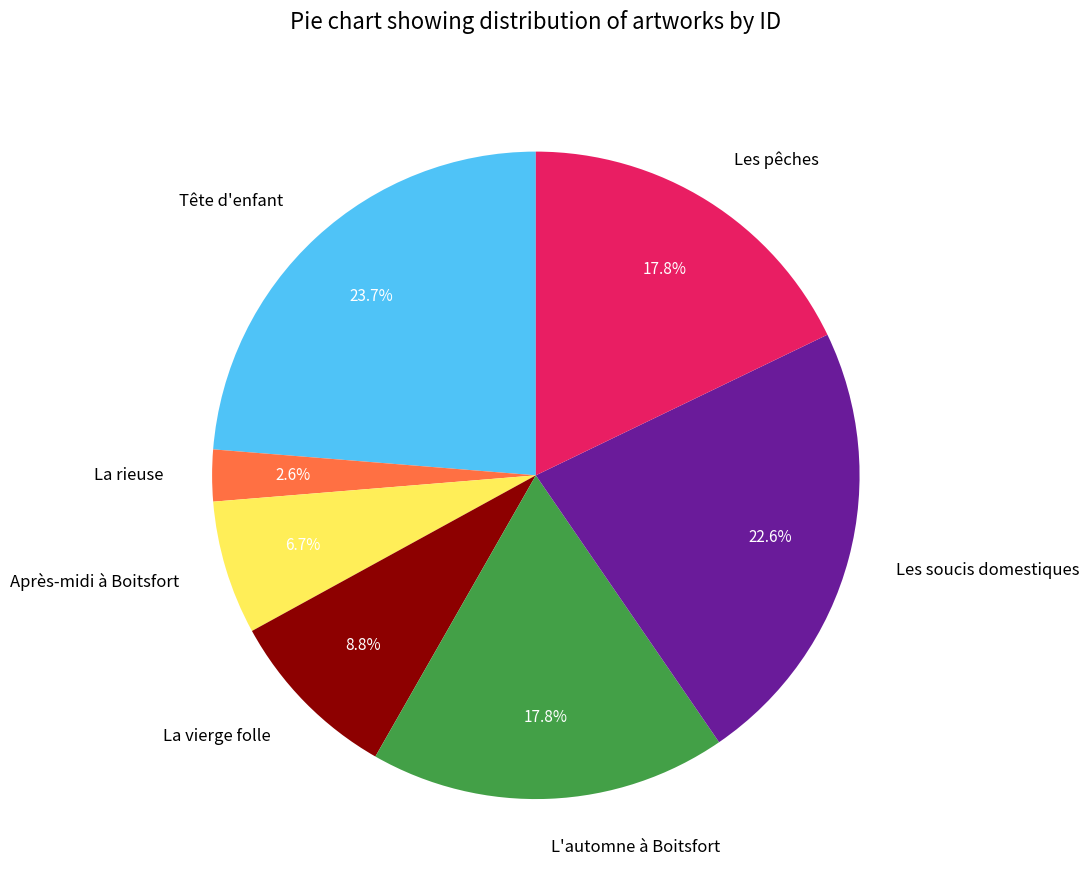

How many slices are in this pie chart?

7